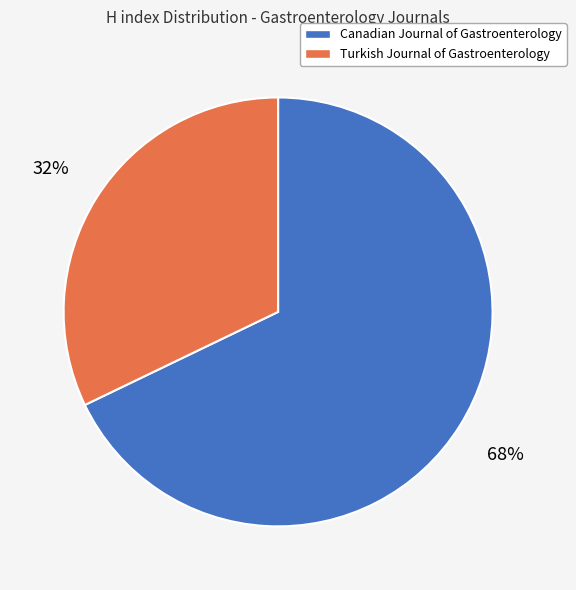

To the nearest percent, what portion does Turkish Journal of Gastroenterology represent?

32%